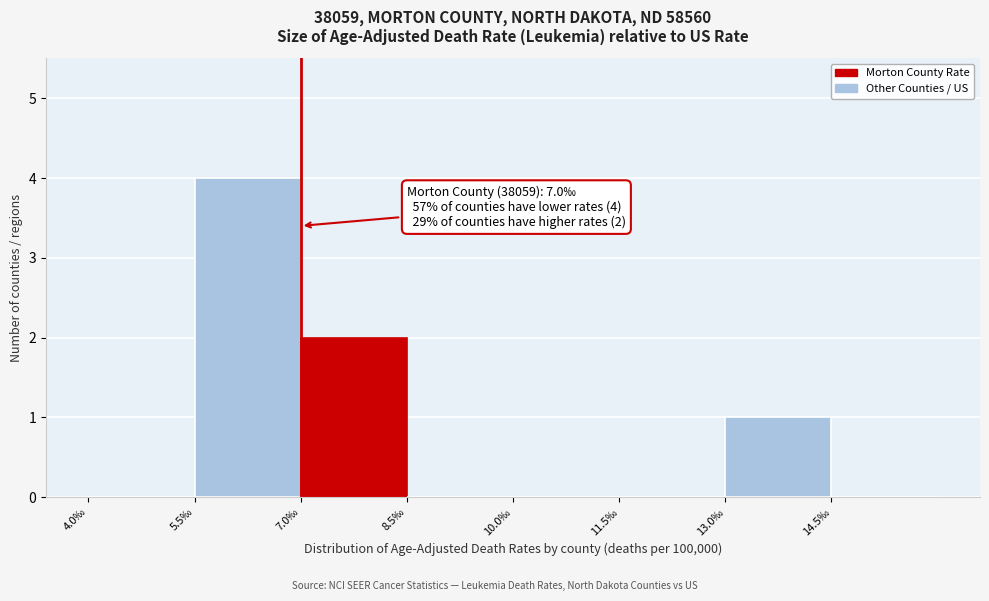

Over which range of the x-axis is the bar tallest?

5.5 to 7.0